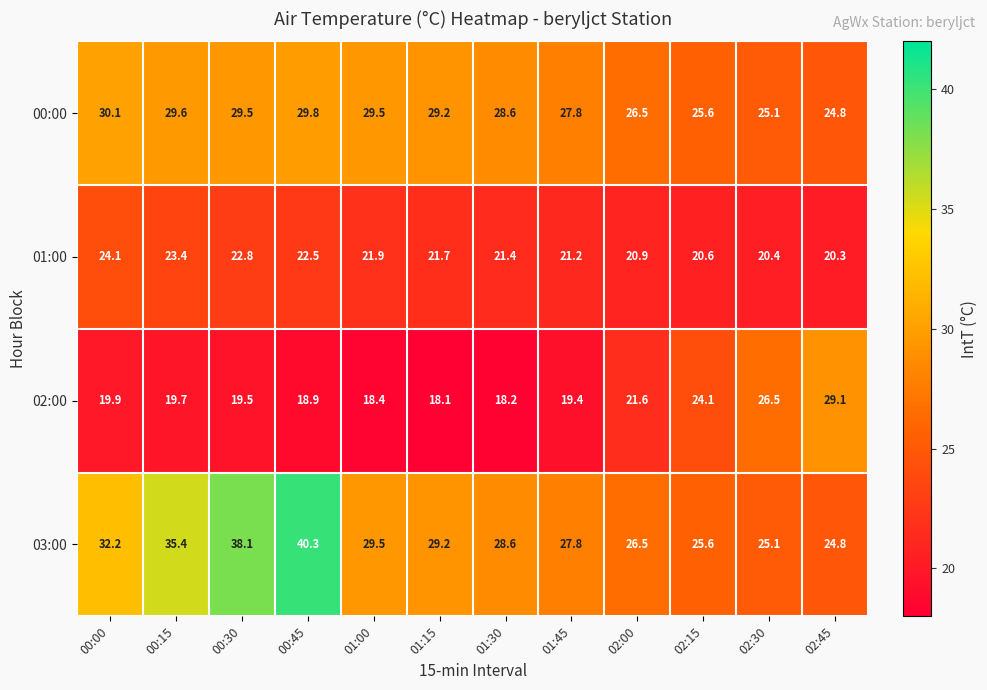

Rank the series by their maximum value, from highest to lowest.

03:00, 00:00, 02:00, 01:00